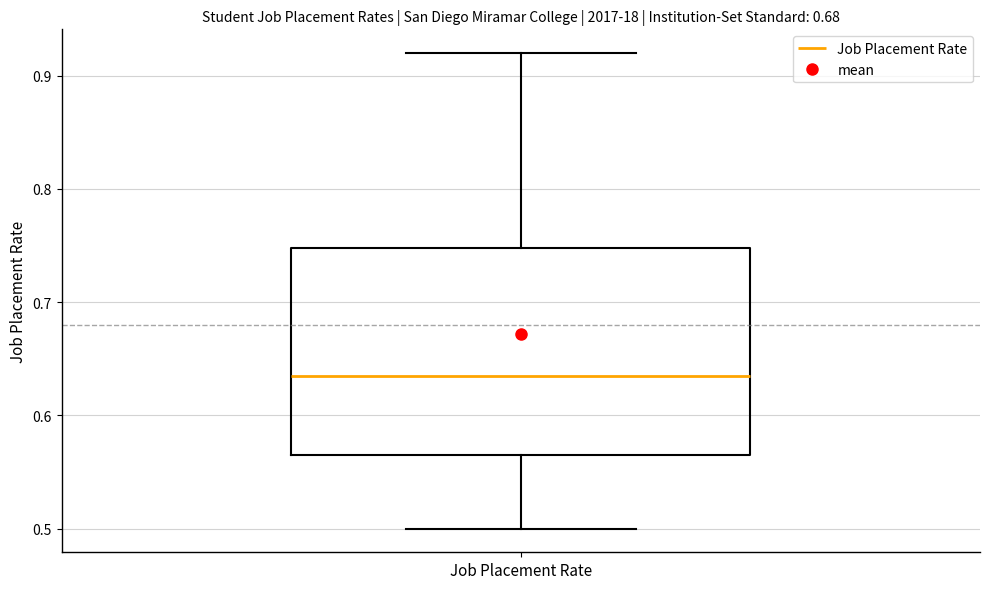

Where does the upper whisker of the box for Job Placement Rate end on the y-axis? The values are not printed on the chart, so give them approximately, as read against the axis.

0.92